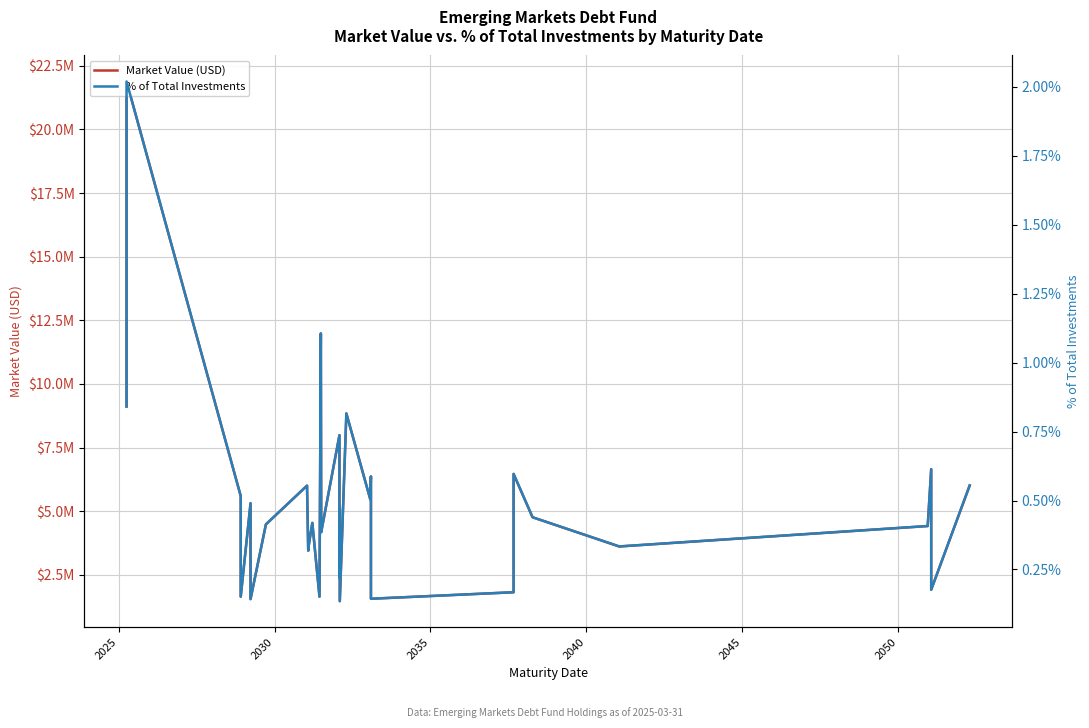

What is the sum of all % of Total Investments values?

15.2